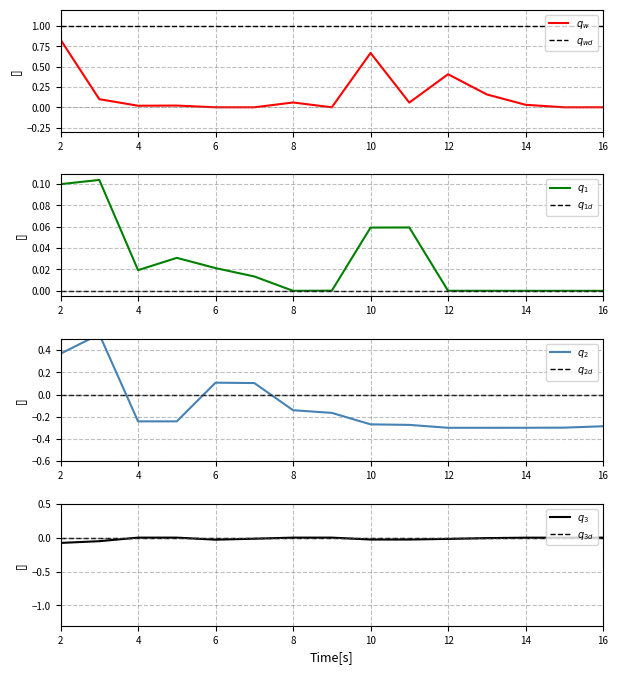

True or false: the data shows 0.0 at 8.

False